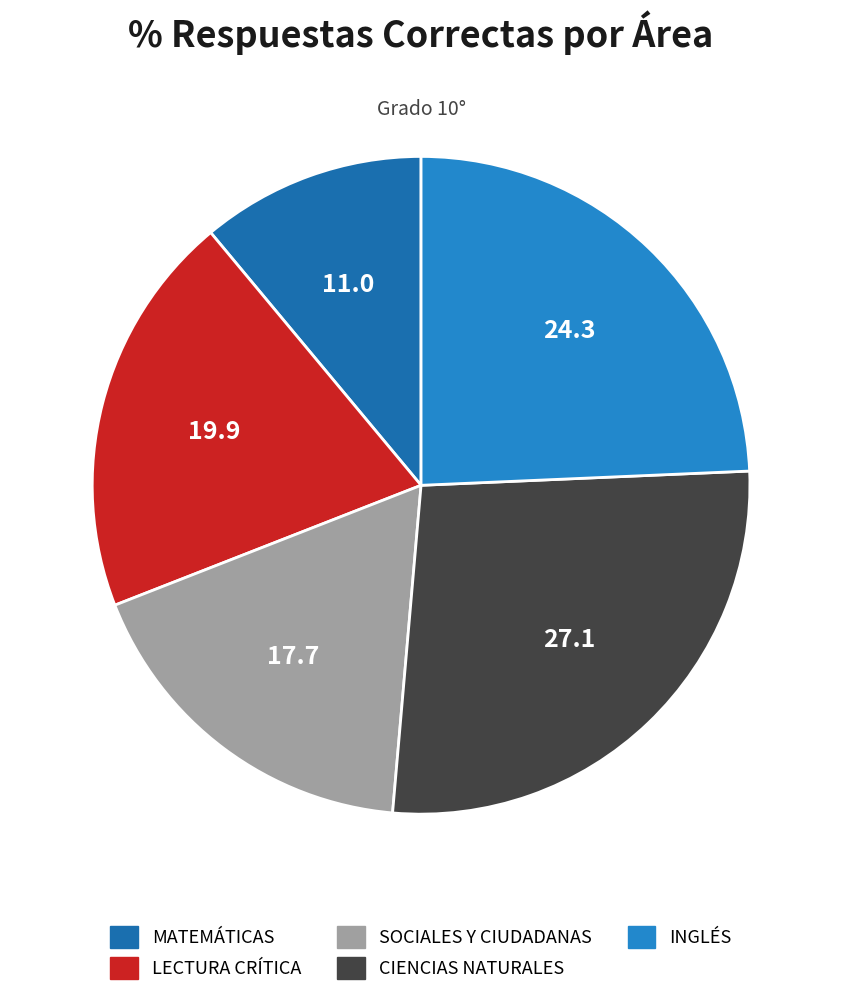

Rank the categories by value from highest to lowest.

CIENCIAS NATURALES, INGLÉS, LECTURA CRÍTICA, SOCIALES Y CIUDADANAS, MATEMÁTICAS